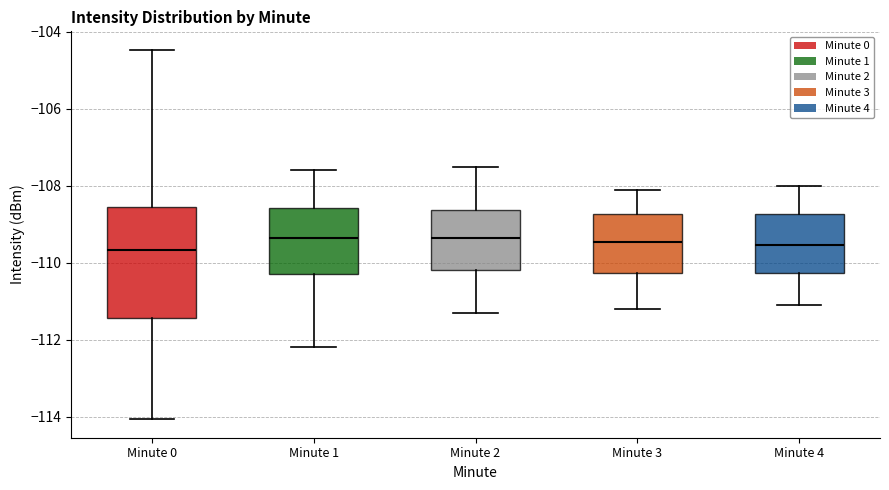

Which box is the tallest, from its lower edge to its upper edge?

Minute 0